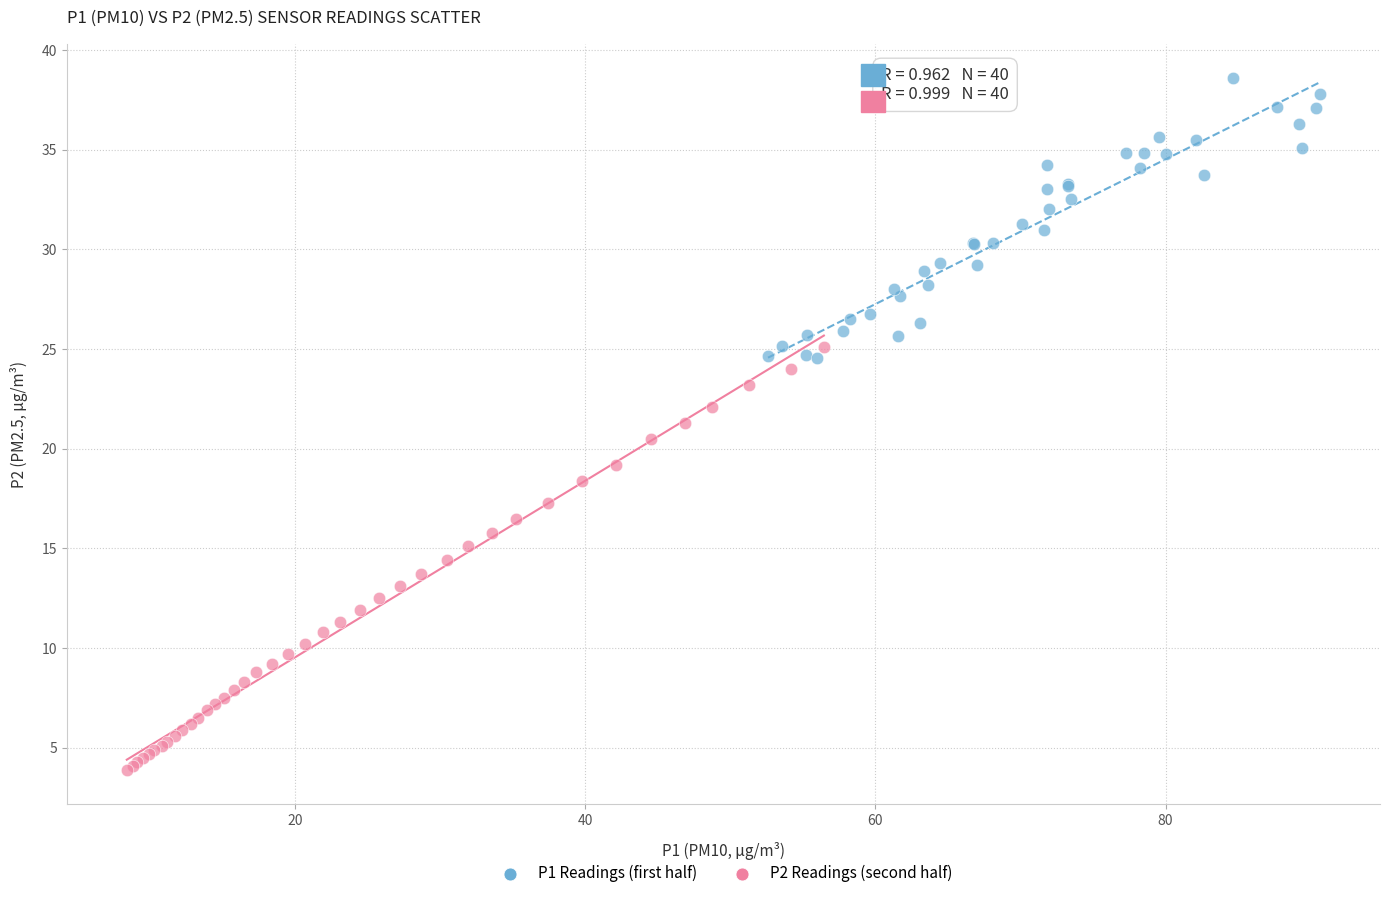

Which series has the widest spread of Y values?

P2 Readings (second half)